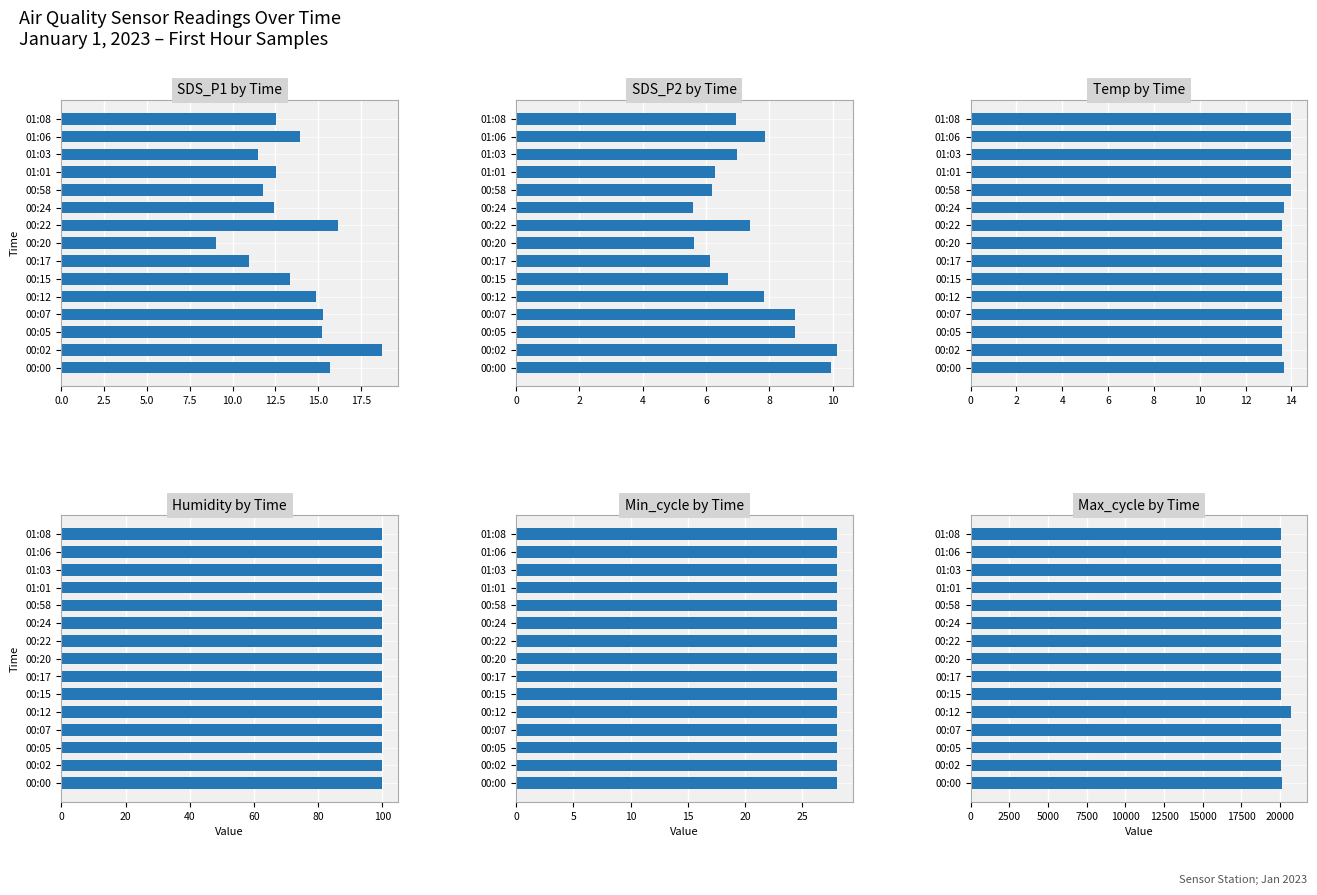

True or false: Humidity has a value of 0.2 at 17.5.

False